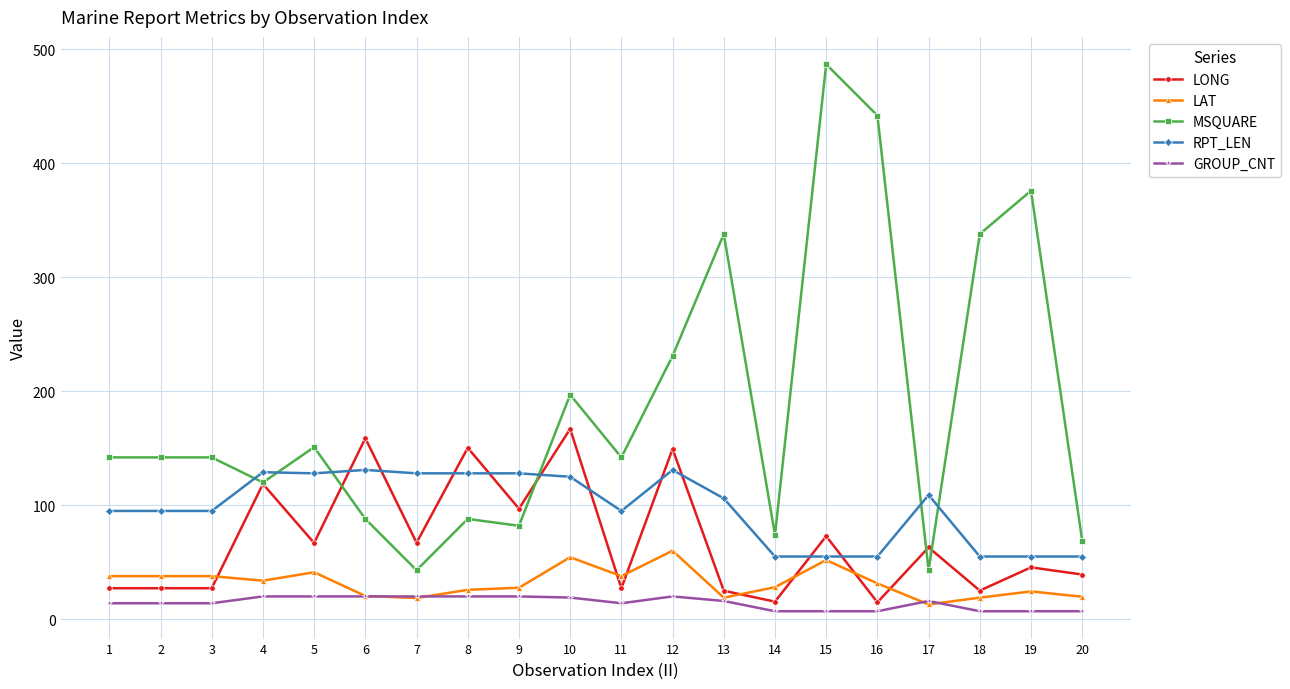

What is the spread (max minus min) of values at 1?

128.0